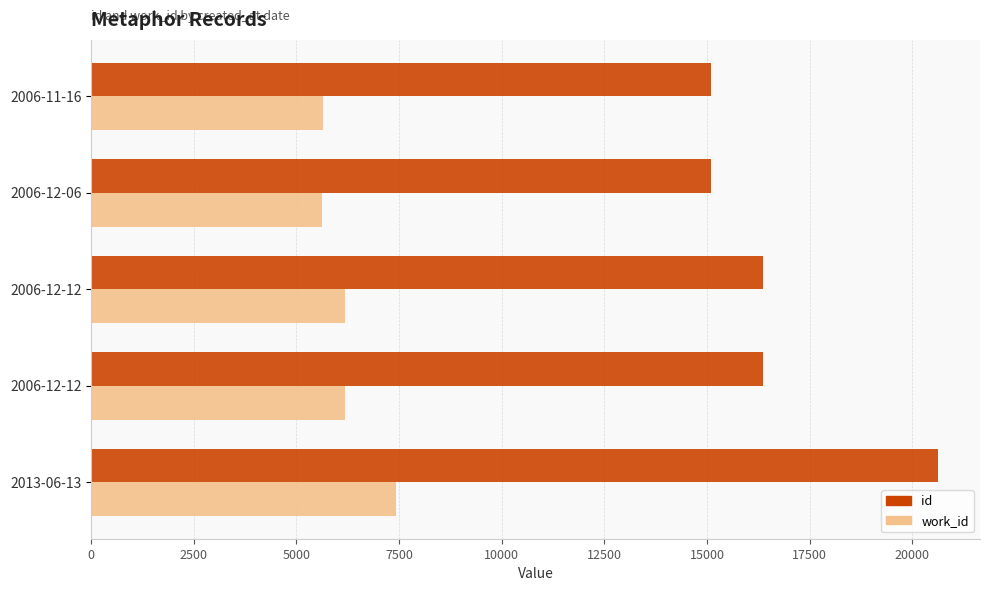

How many series are shown in this chart?

2